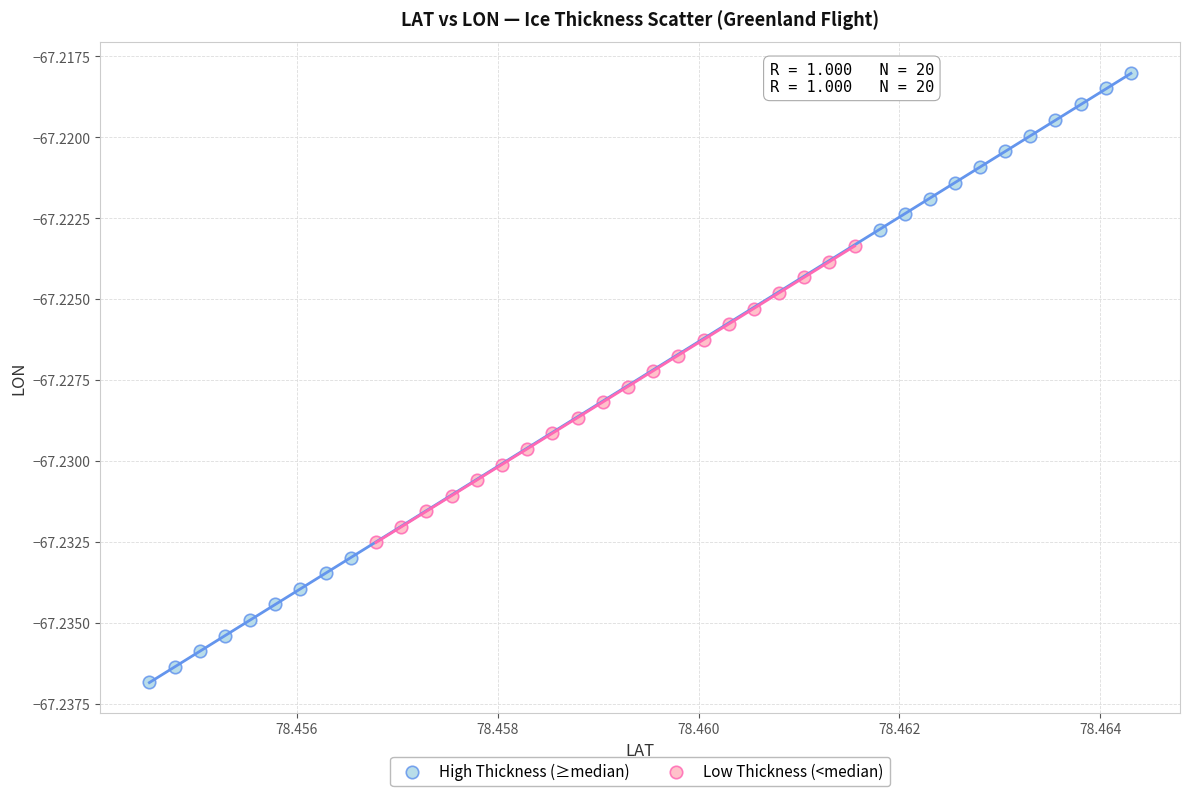

Which series contains the highest Y value?

High Thickness (≥median)